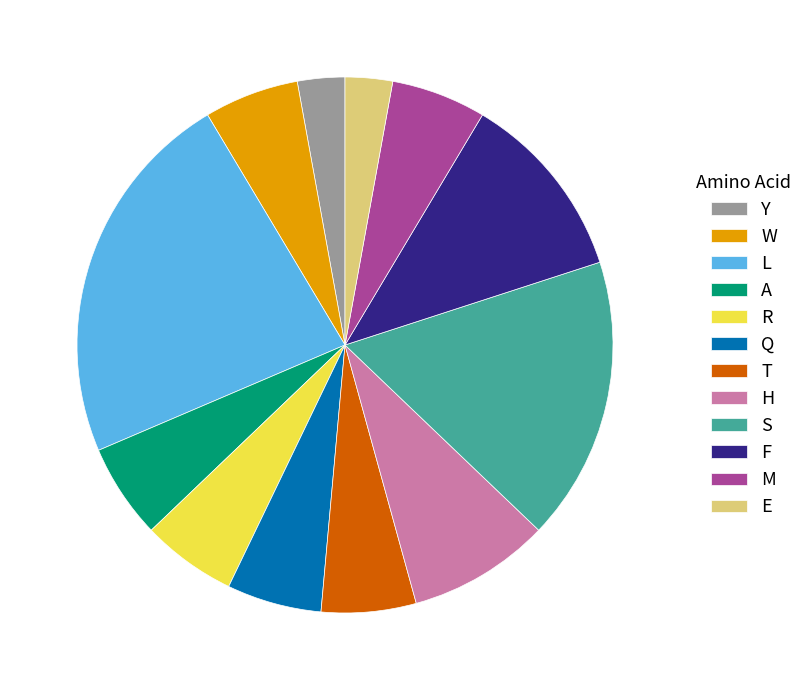

Combined, do R and Q account for over 50%?

No